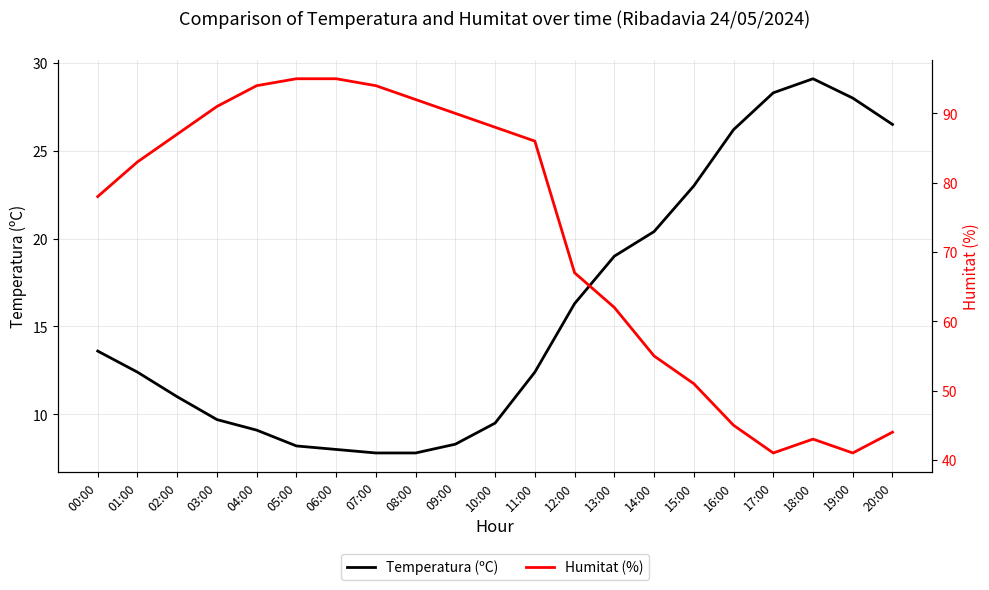

Between 16:00 and 17:00, which series saw the biggest shift?

Humitat (%)